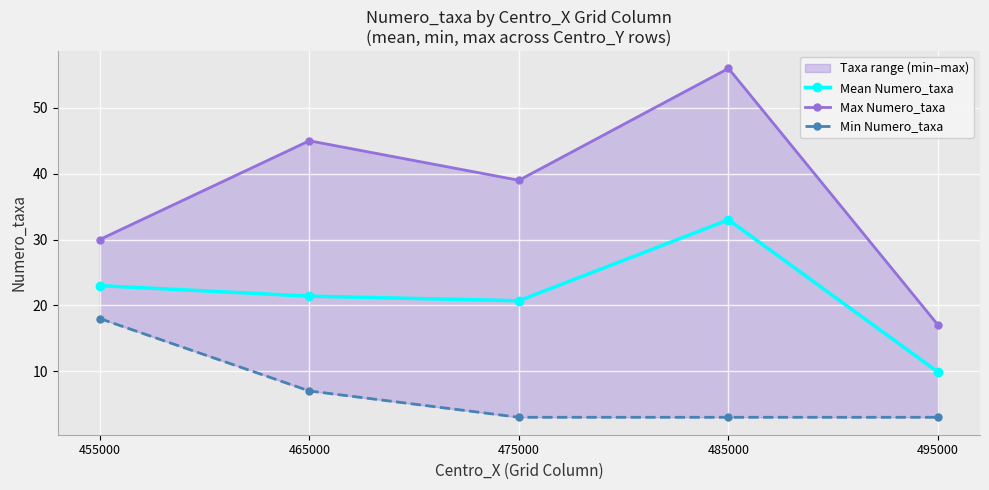

Reading left to right, extract all data points from this chart.

Mean Numero_taxa: 23.0	21.4	20.7	33.0	9.9
Max Numero_taxa: 30.0	45.0	39.0	56.0	17.0
Min Numero_taxa: 18.0	7.0	3.0	3.0	3.0